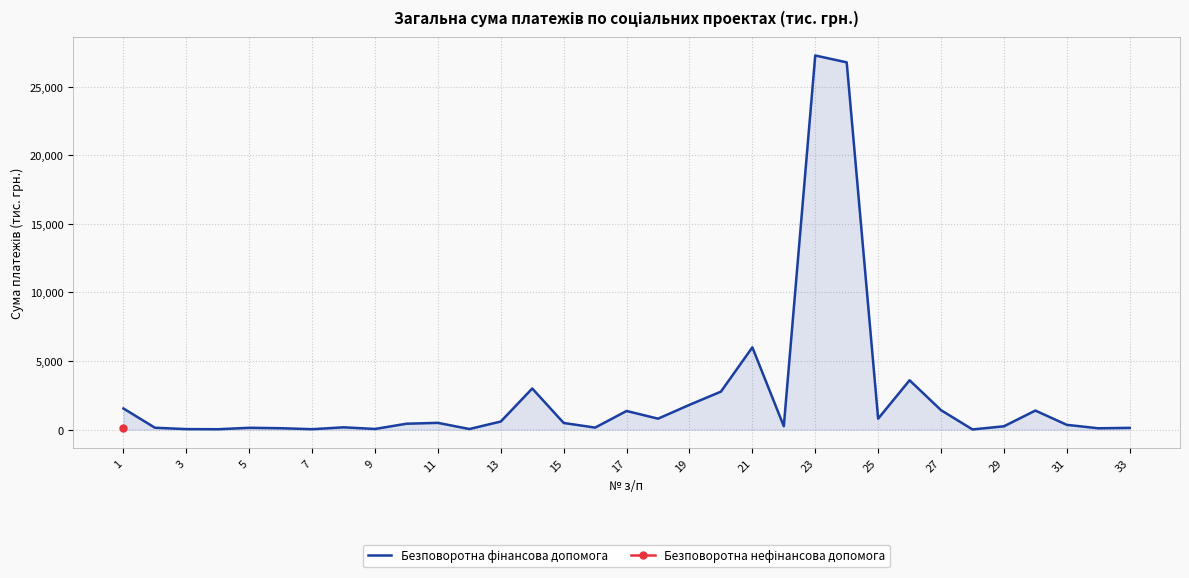

What is the minimum value shown in the chart?

16.2